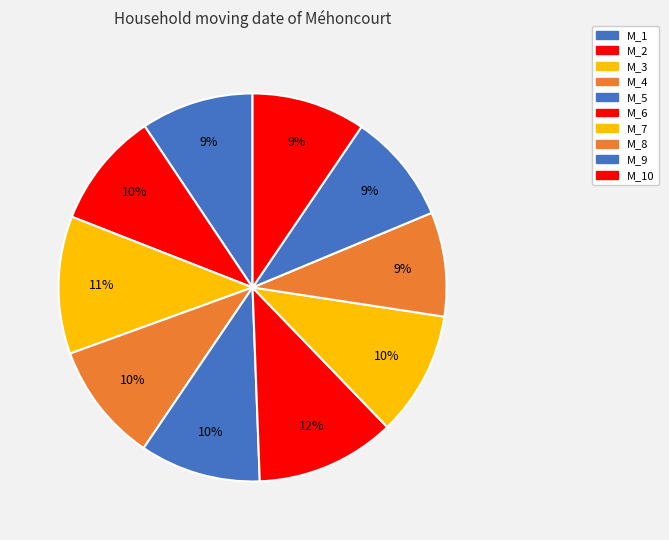

True or false: M_10 accounts for 9% of the total.

True